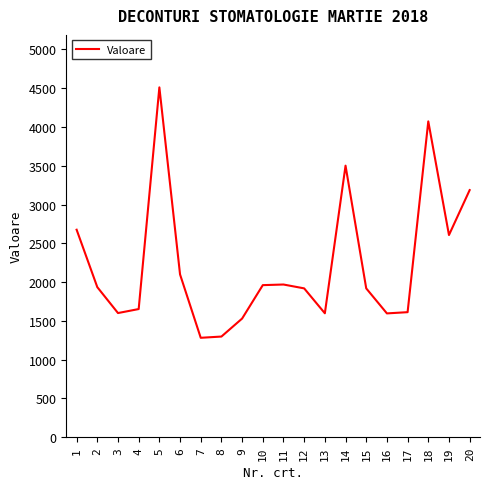

How many lines are shown in the chart?

1